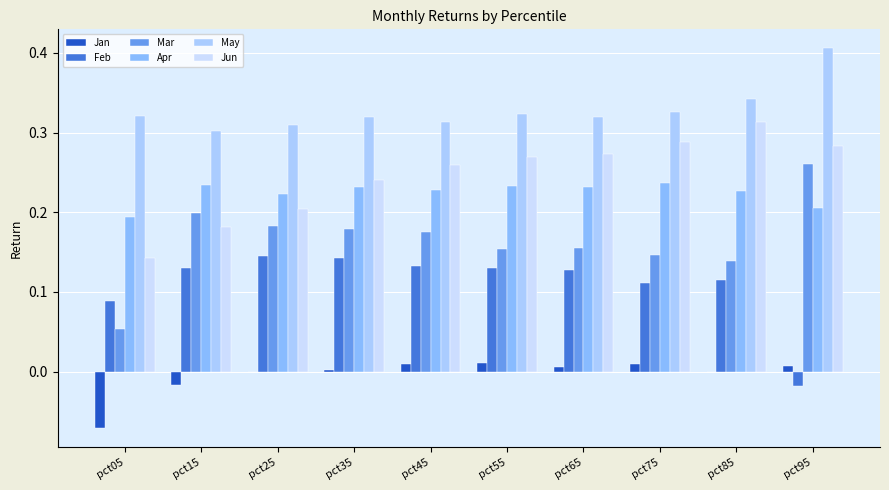

Is it true that Jan equals -0.0 at pct15?

False